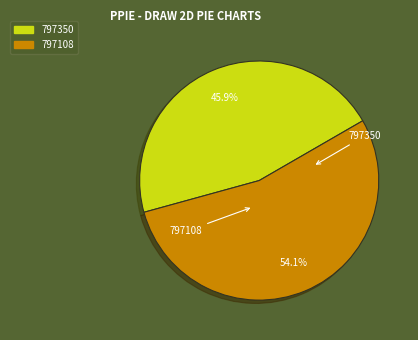

The 797108 slice represents 65% of the pie. True or false?

False